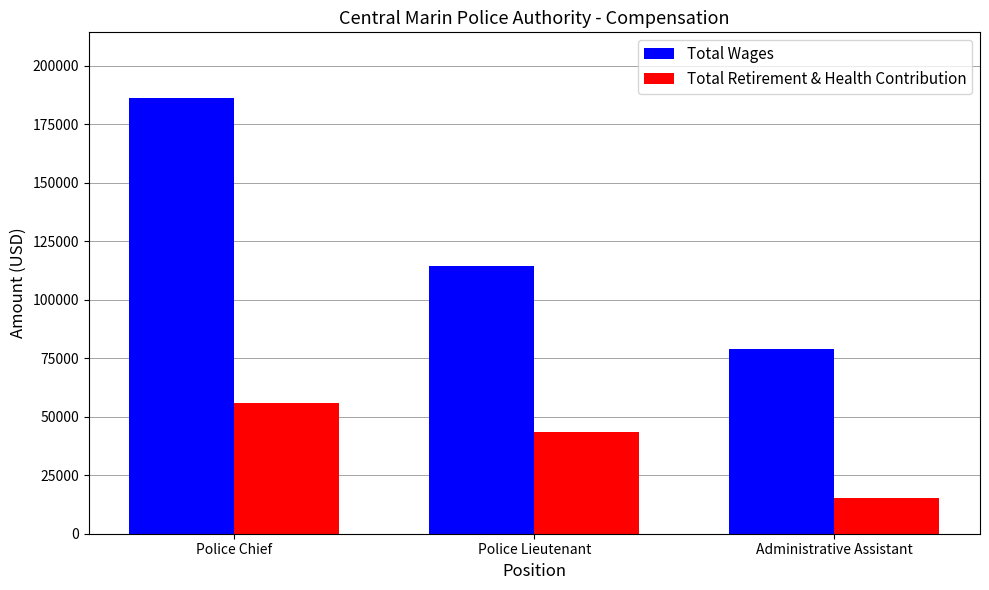

Reading left to right, transcribe all the data shown in this chart.

Total Wages: Police Chief=186407	Police Lieutenant=114339	Administrative Assistant=78878
Total Retirement & Health Contribution: Police Chief=55763	Police Lieutenant=43574	Administrative Assistant=15397